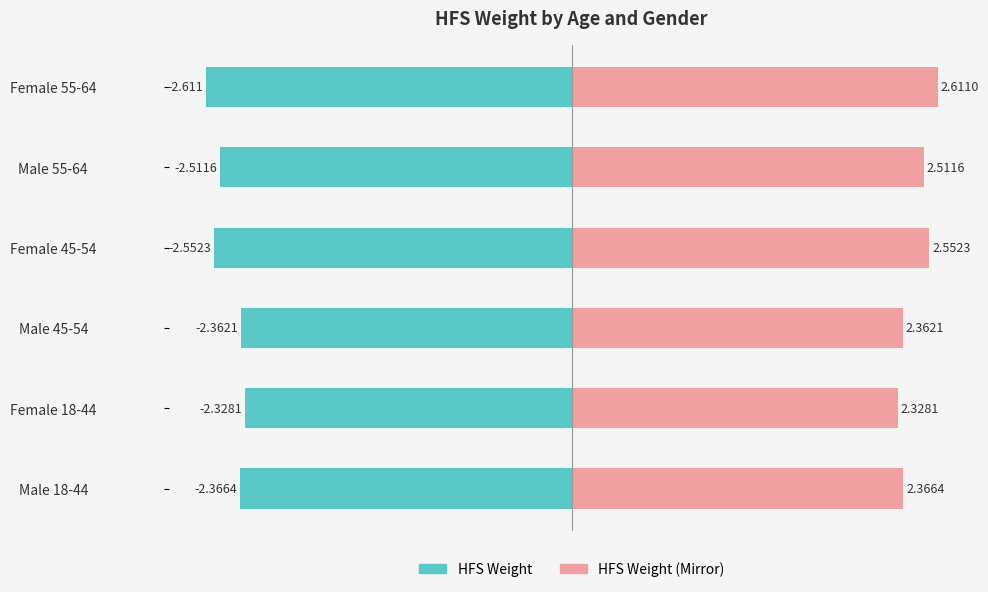

The value of HFS Weight (Mirror) at Female 45-54 is 0.7. True or false?

False